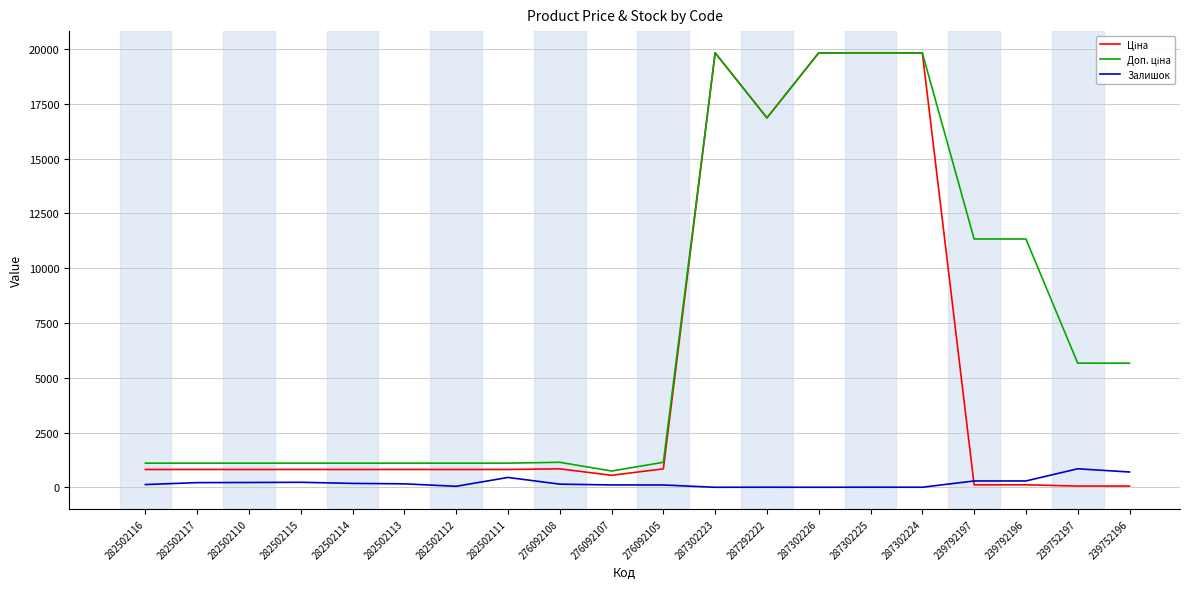

The Залишок series shows 5.0 at 287302225. True or false?

True